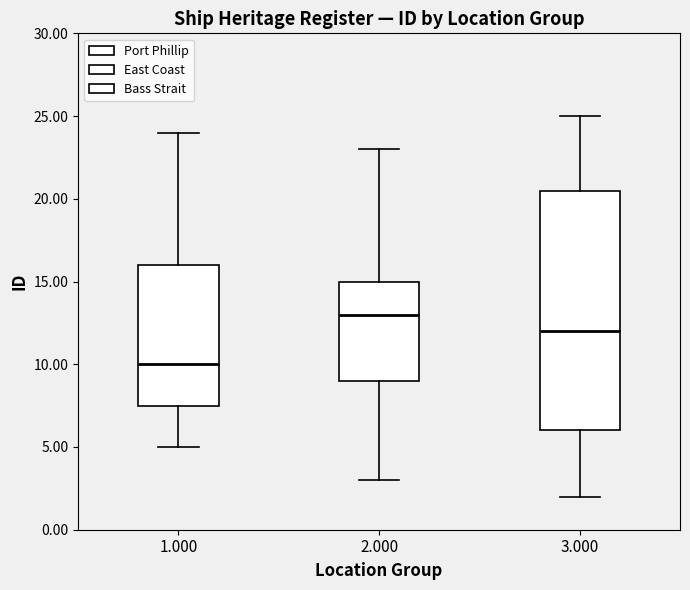

Where does the lower whisker of the box at x = 2.000 end on the y-axis? The values are not printed on the chart, so give them approximately, as read against the axis.

3.0